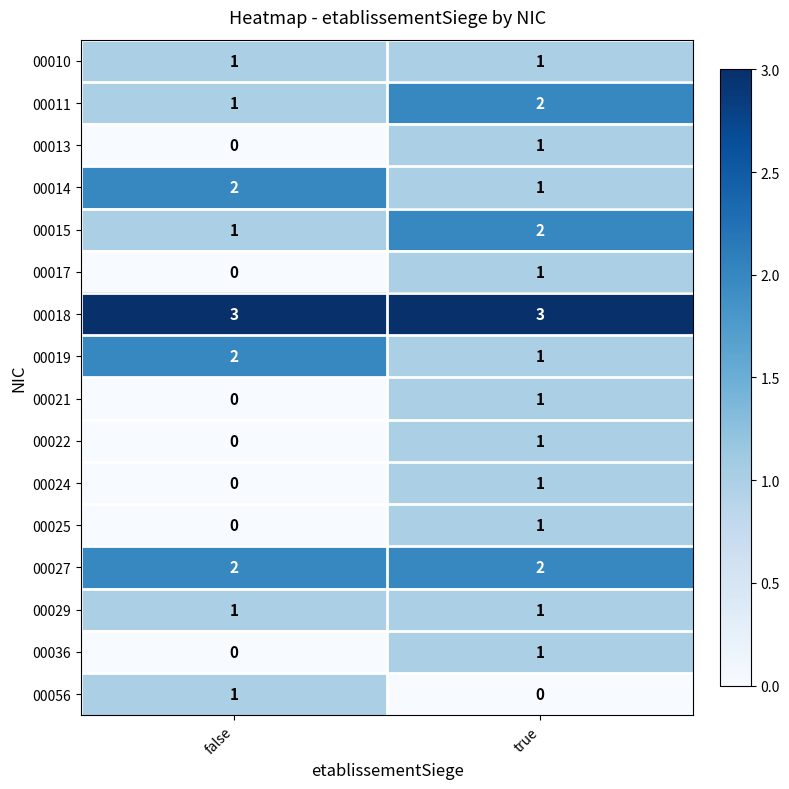

Where is 00017 nearest to the value 0?

false